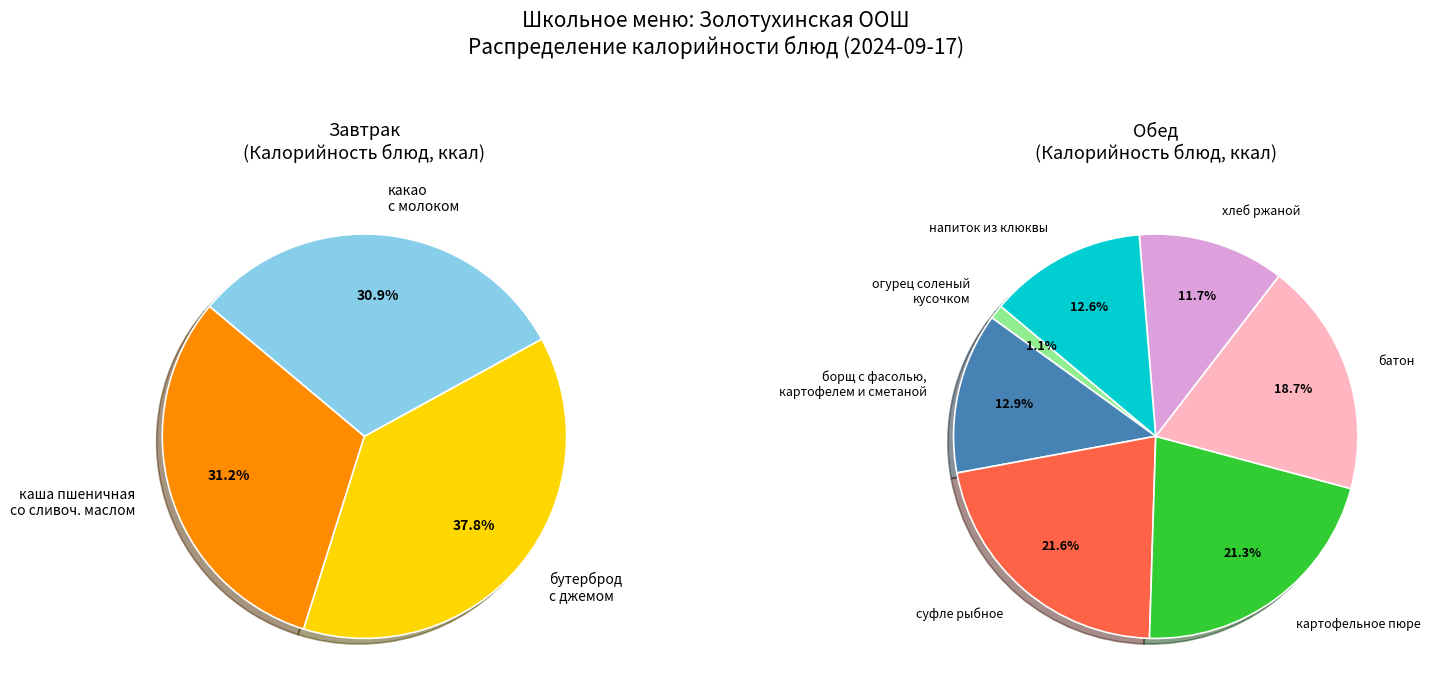

Count the number of slices in the pie.

10